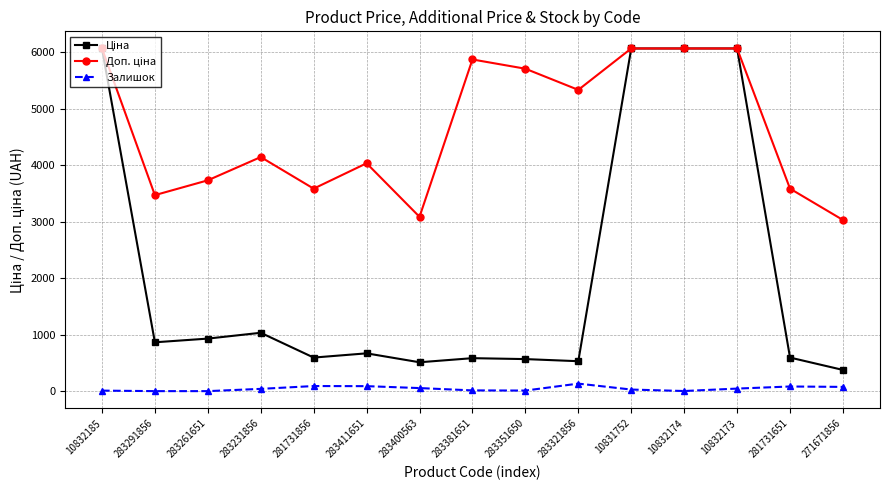

True or false: Залишок has more than 0 points higher than both neighbors.

True